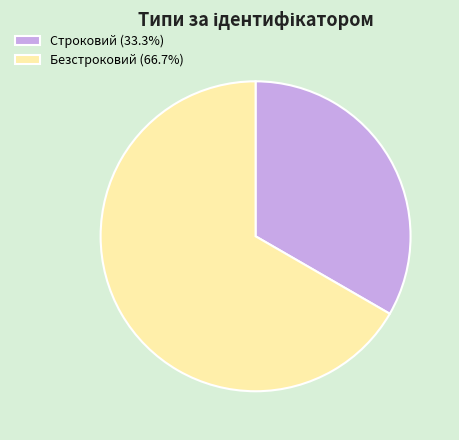

Count the number of slices in the pie.

2